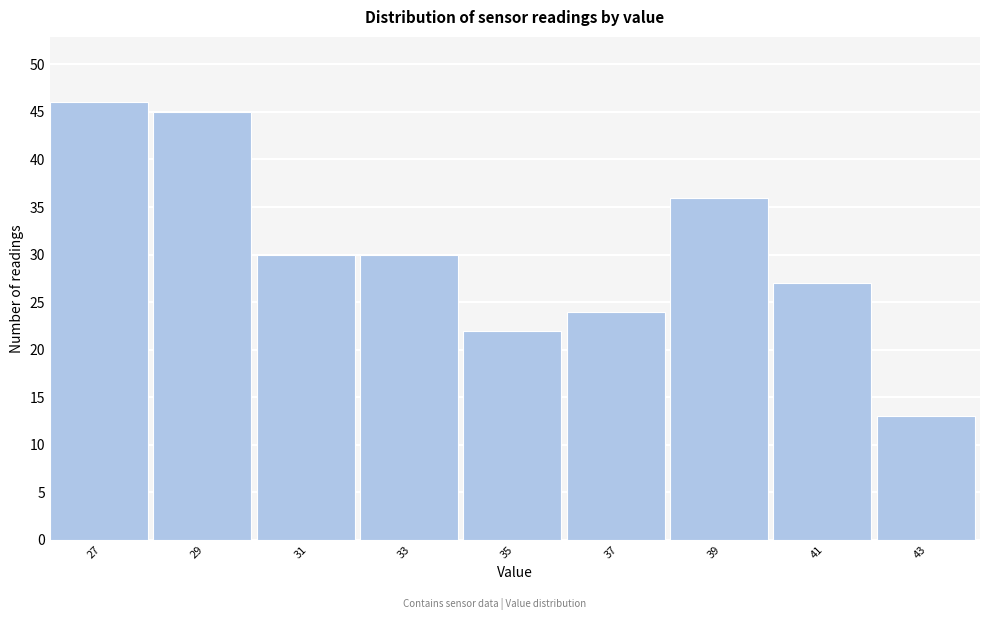

Reading left to right, transcribe all the data shown in this chart.

27=46	29=45	31=30	33=30	35=22	37=24	39=36	41=27	43=13